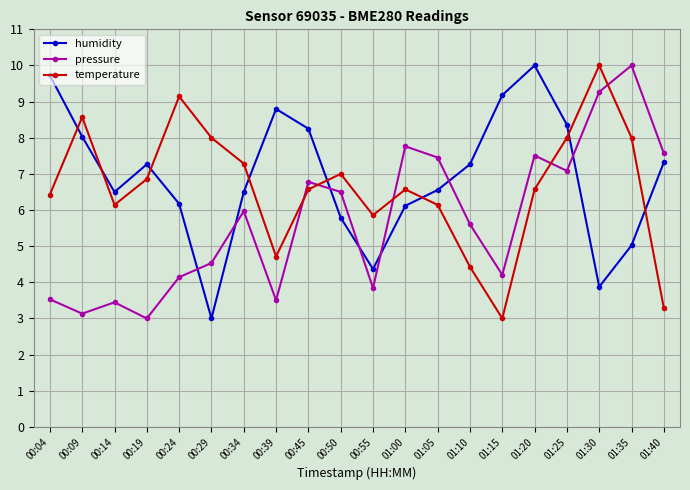

True or false: pressure has a value of 3.8 at 00:55.

True